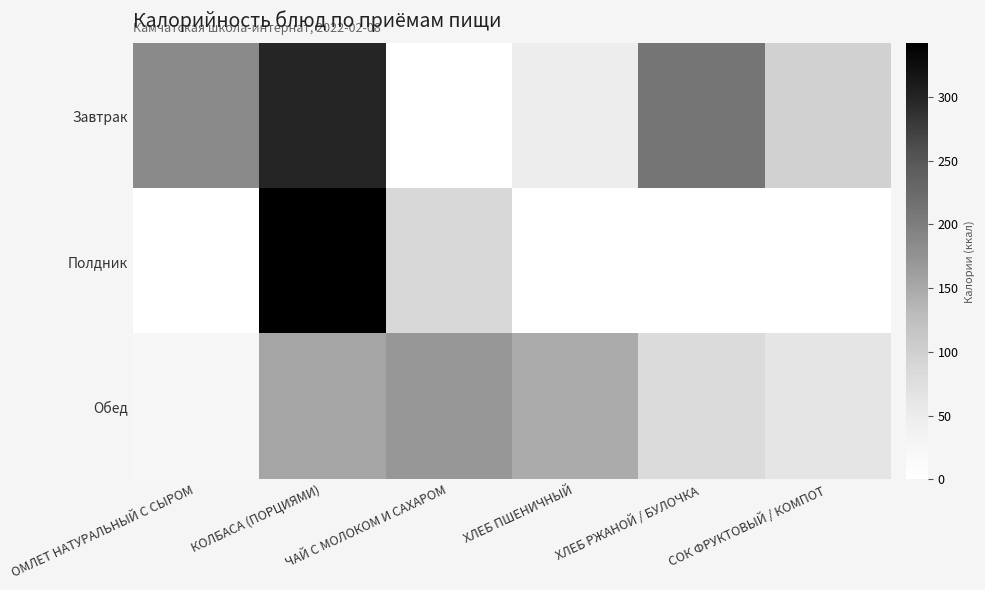

Rank the series by their maximum value, from lowest to highest.

Обед, Завтрак, Полдник